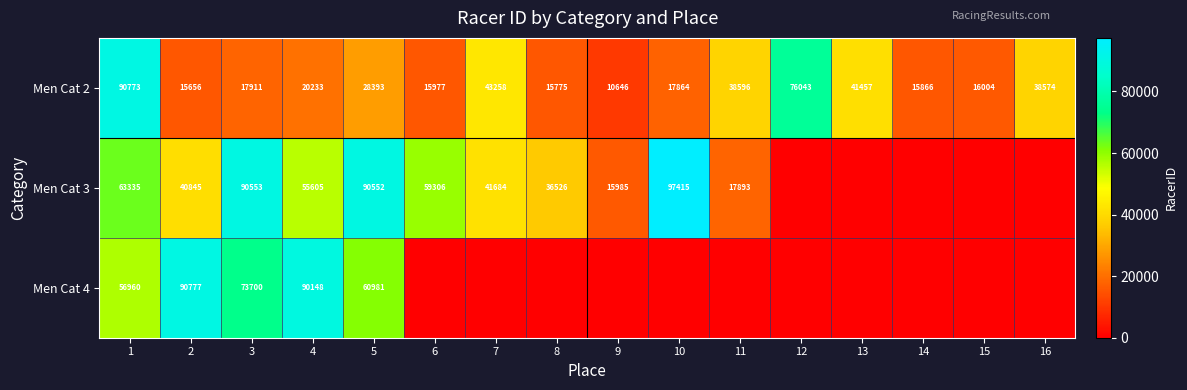

Is it true that Men Cat 2 equals 18457 at 16?

False